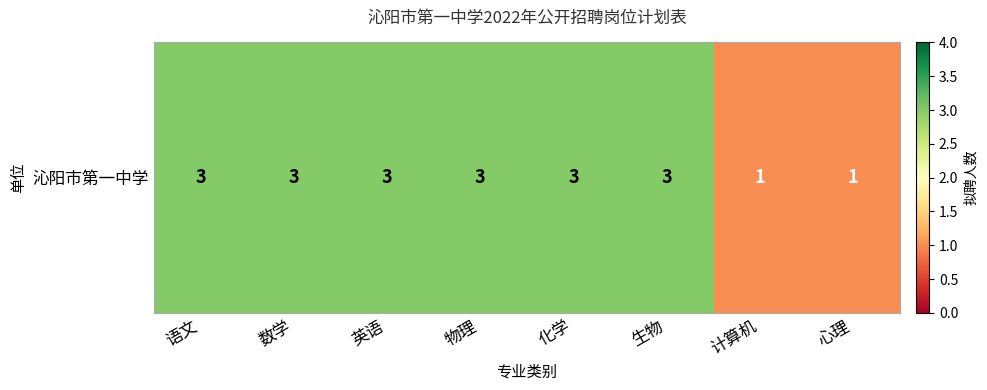

Which label corresponds to the smallest value in the chart?

计算机